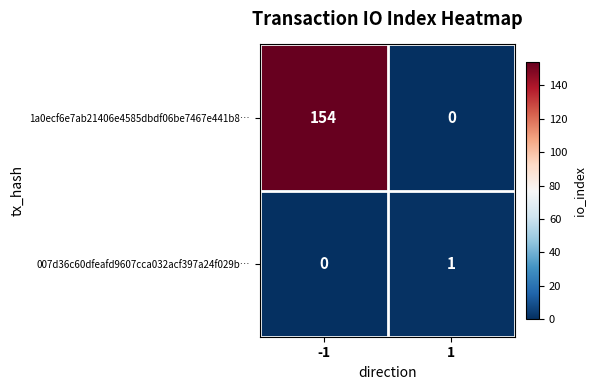

Rank the series by their average value, from lowest to highest.

007d36c60dfeafd9607cca032acf397a24f029b…, 1a0ecf6e7ab21406e4585dbdf06be7467e441b8…